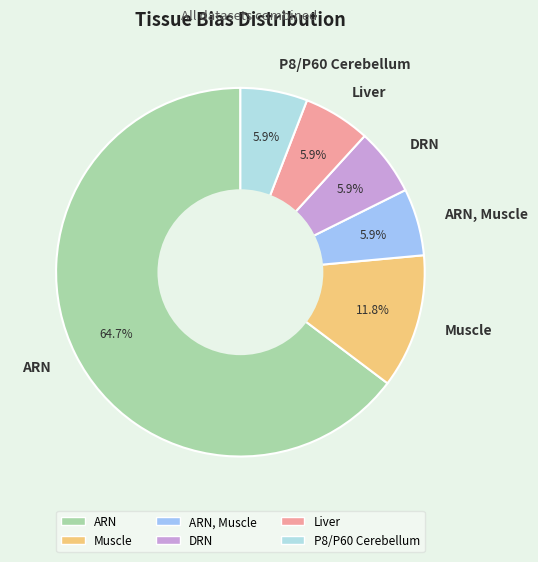

Which slice is the largest?

ARN